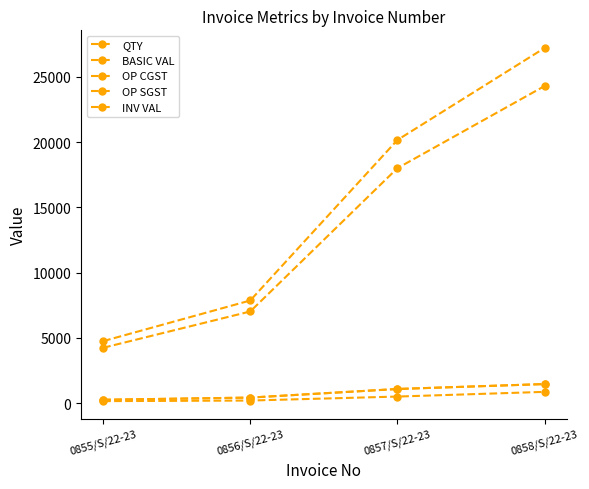

Does the chart have visible grid lines?

No